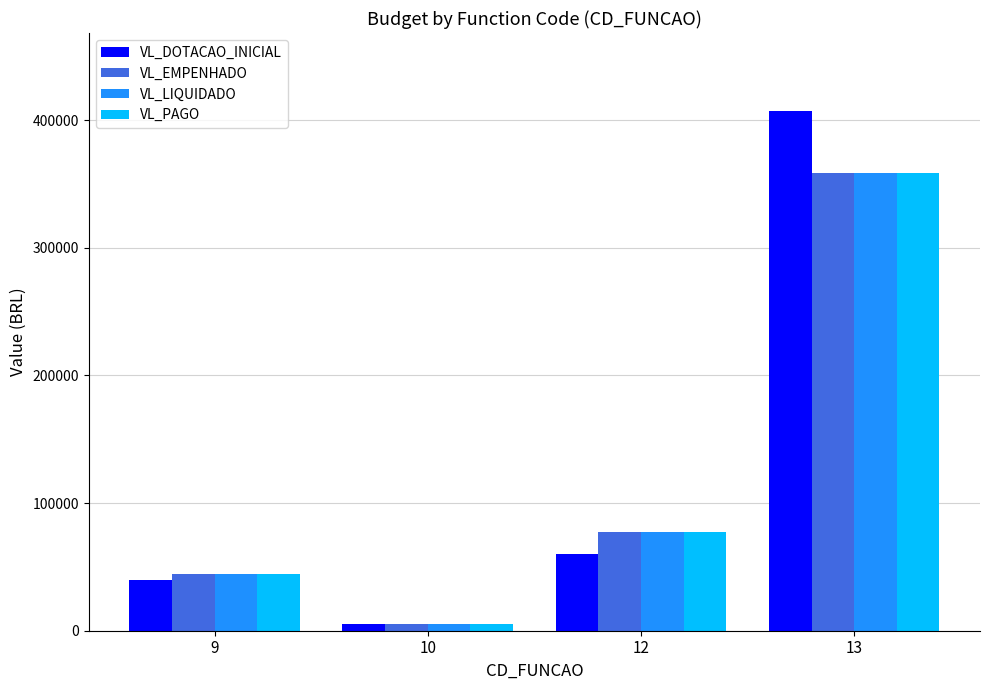

What are all the series names shown in the legend?

VL_DOTACAO_INICIAL, VL_EMPENHADO, VL_LIQUIDADO, VL_PAGO